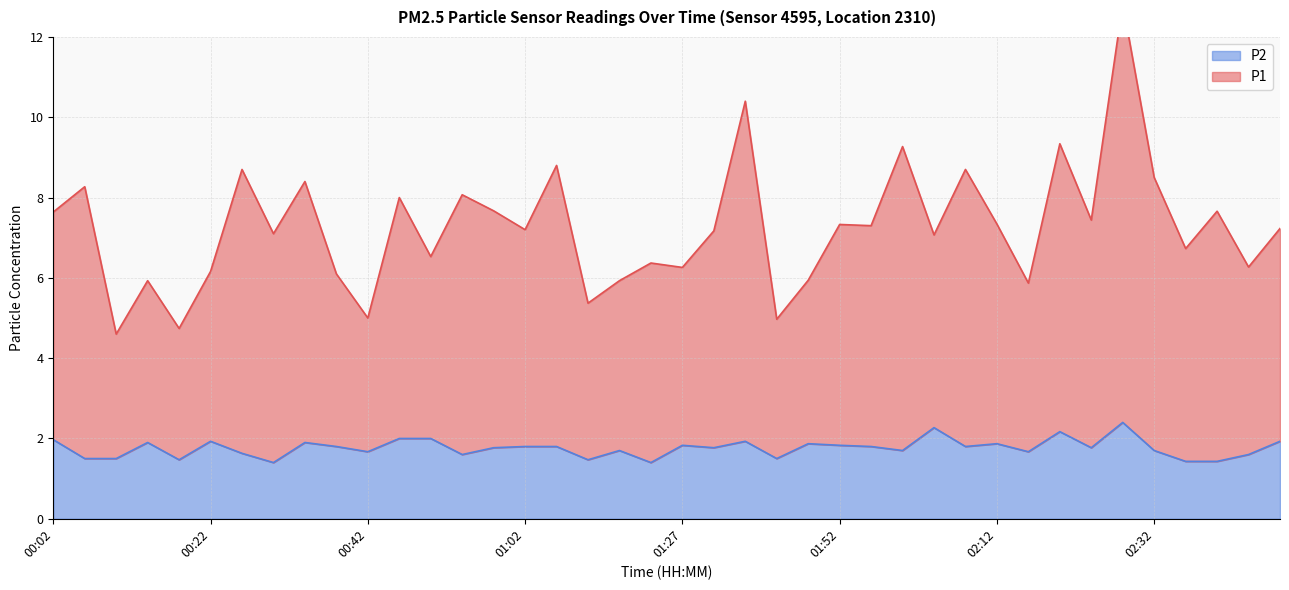

What is the total value across all series at 02:24?

9.2